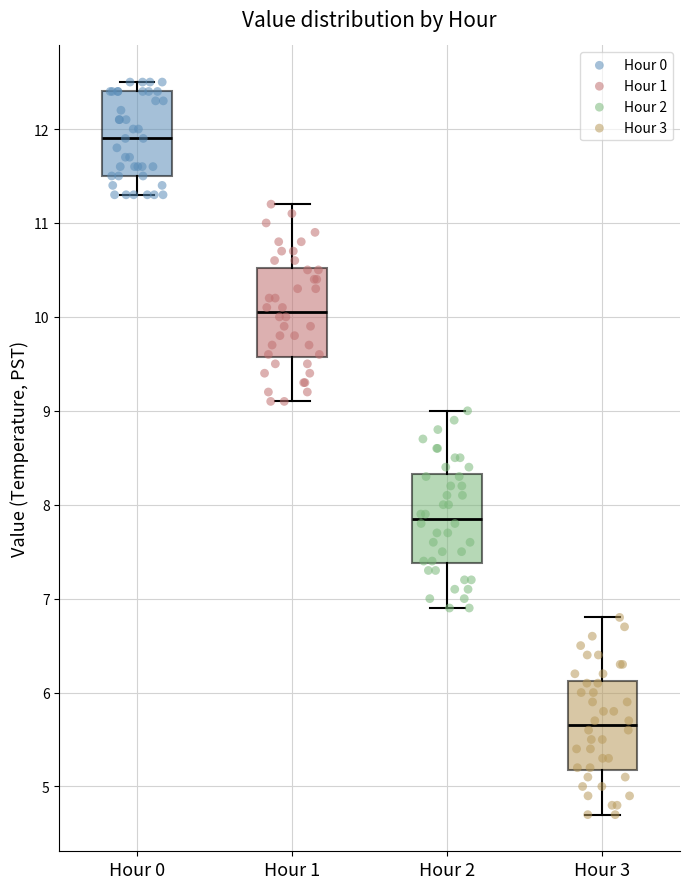

Which box's median line is the highest?

Hour 0